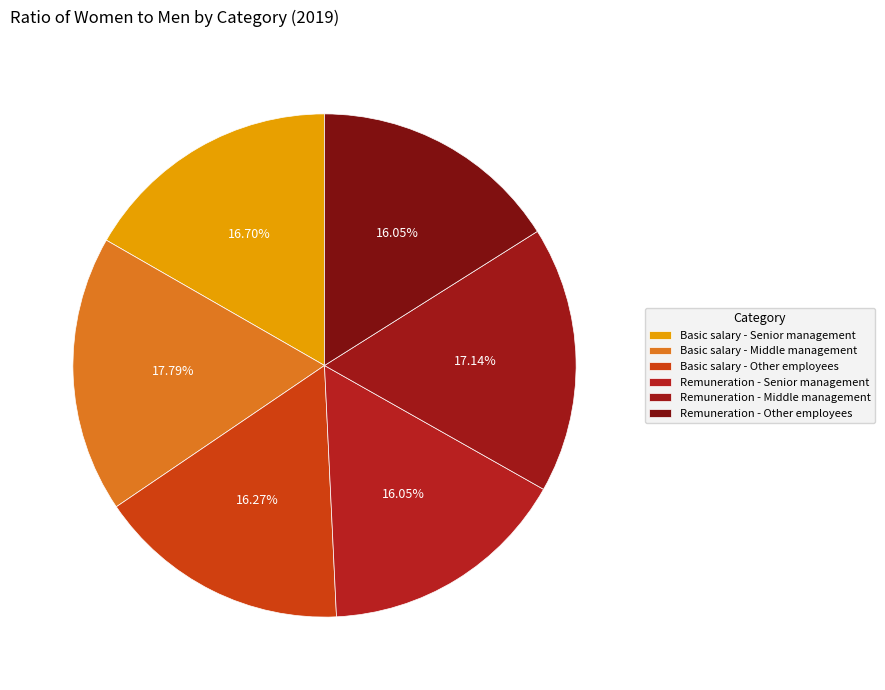

What is the smallest slice in the pie chart?

Remuneration - Senior management